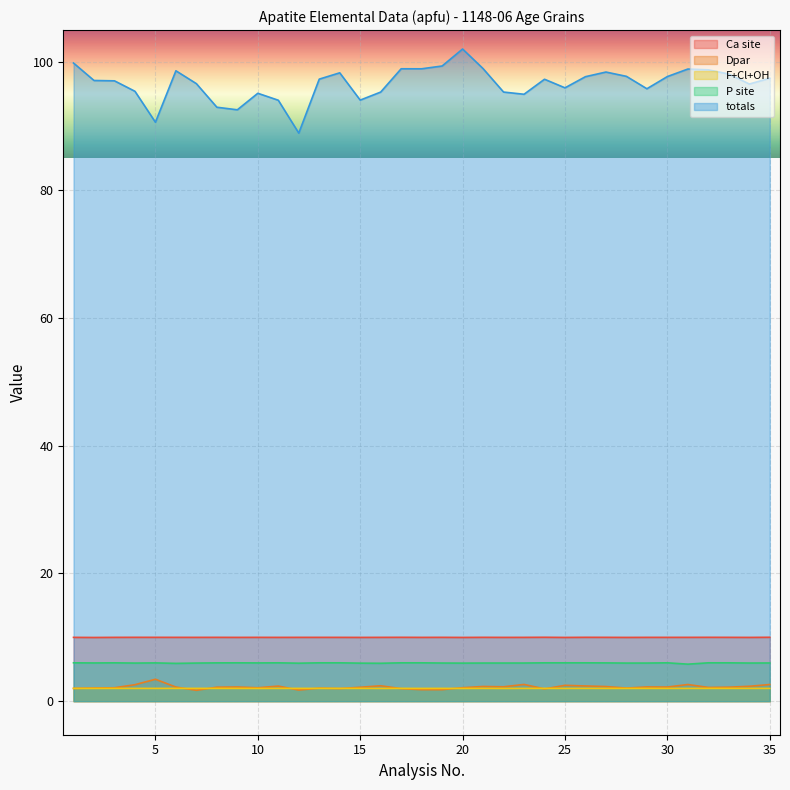

What is the difference between the maximum and minimum values in the totals series?

13.2